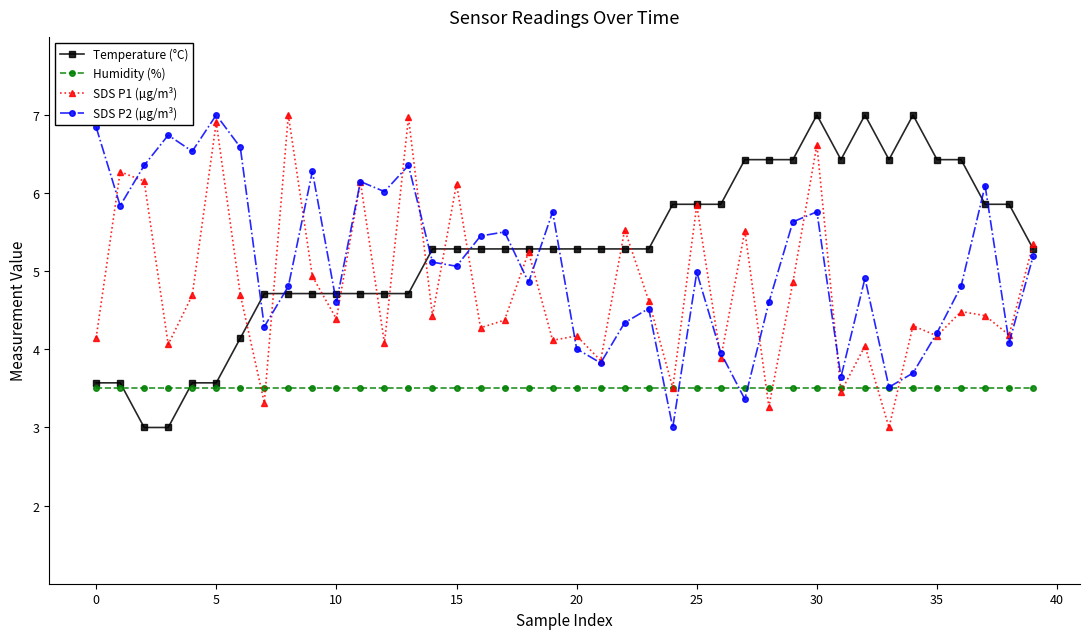

After their last crossing, which series has the higher values: Temperature (°C) or Humidity (%)?

Temperature (°C)